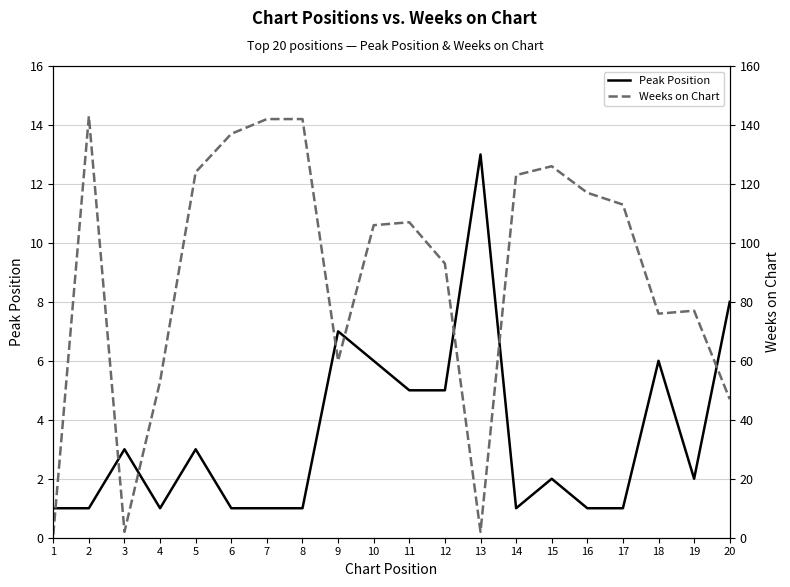

Which series changed the most between 14 and 19?

Weeks on Chart